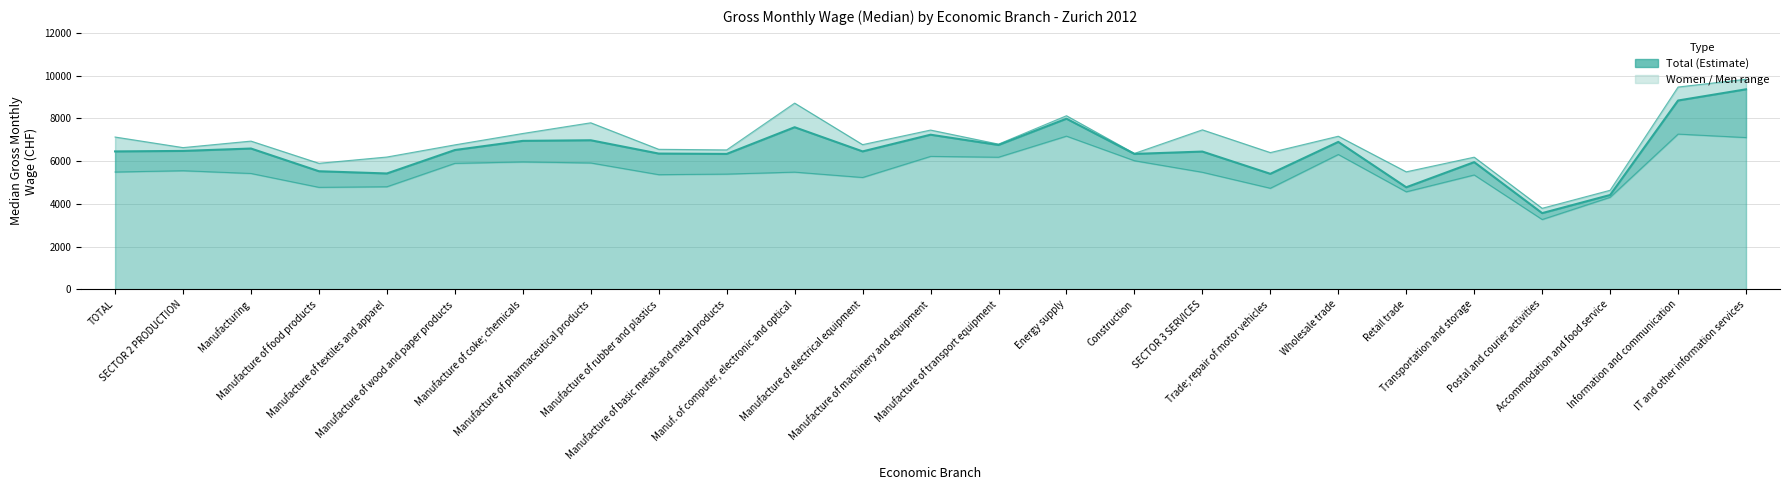

What is the minimum value shown in the chart?

3563